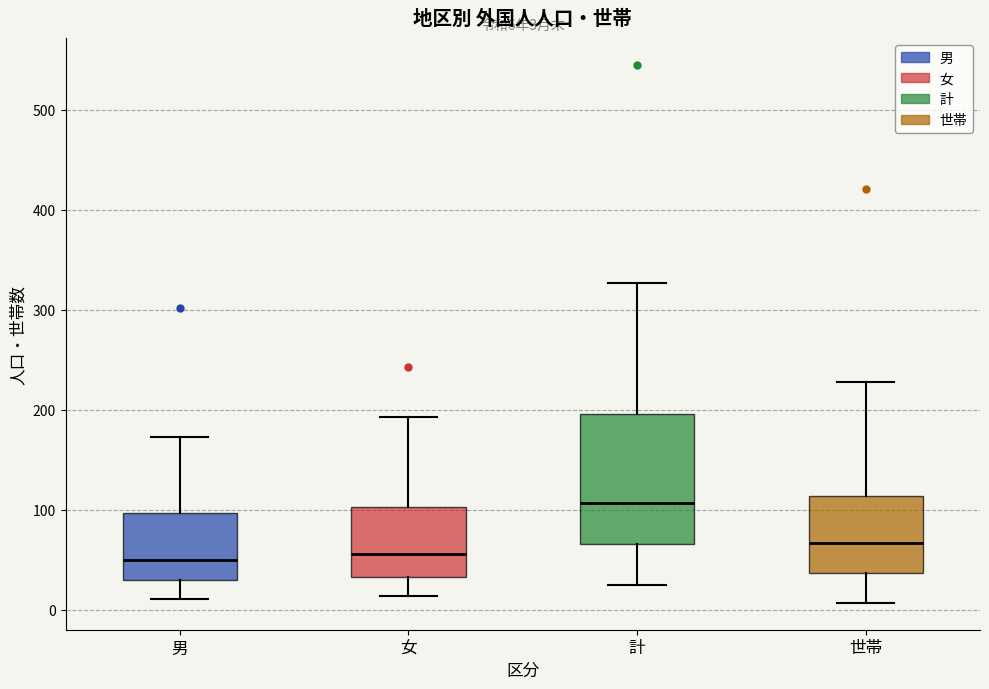

Which box is the tallest, from its lower edge to its upper edge?

計